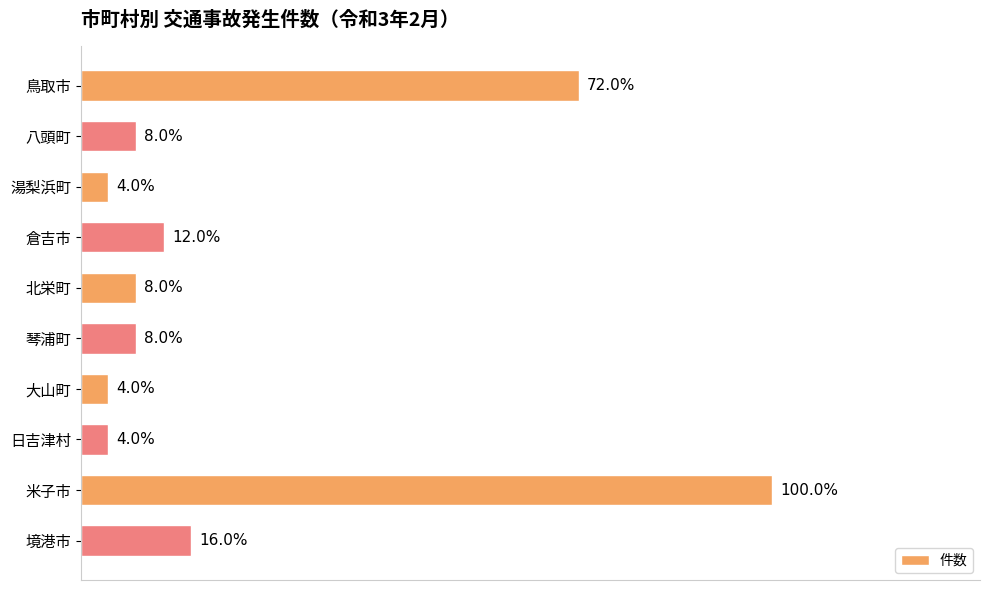

Does the chart contain any negative values?

No